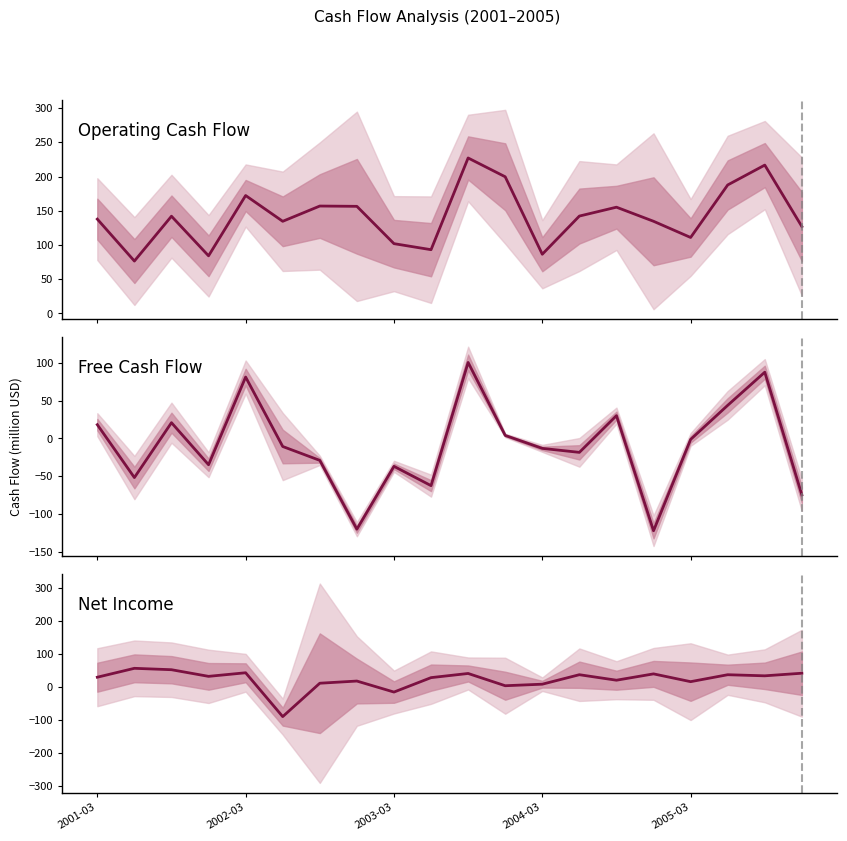

At which category is the sum across all series the highest?

10